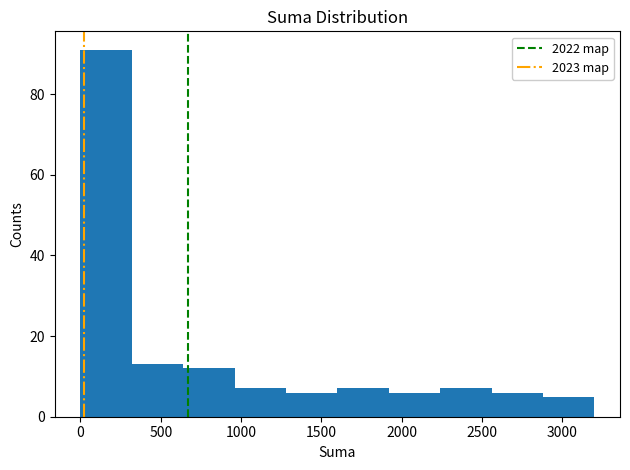

Which range on the x-axis has the tallest bar?

0 to 320